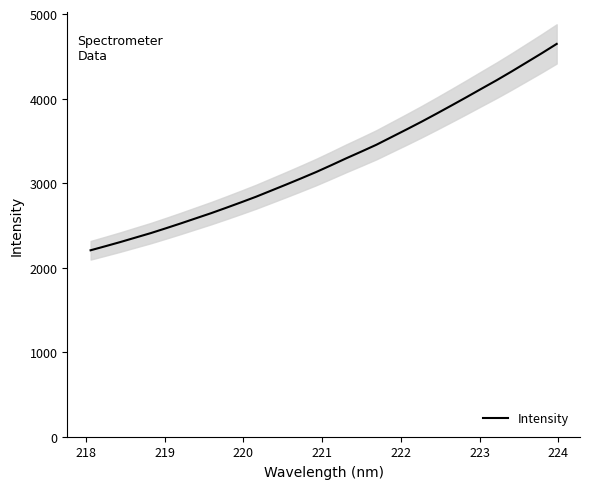

True or false: the data has more than 2 interior local peaks.

False